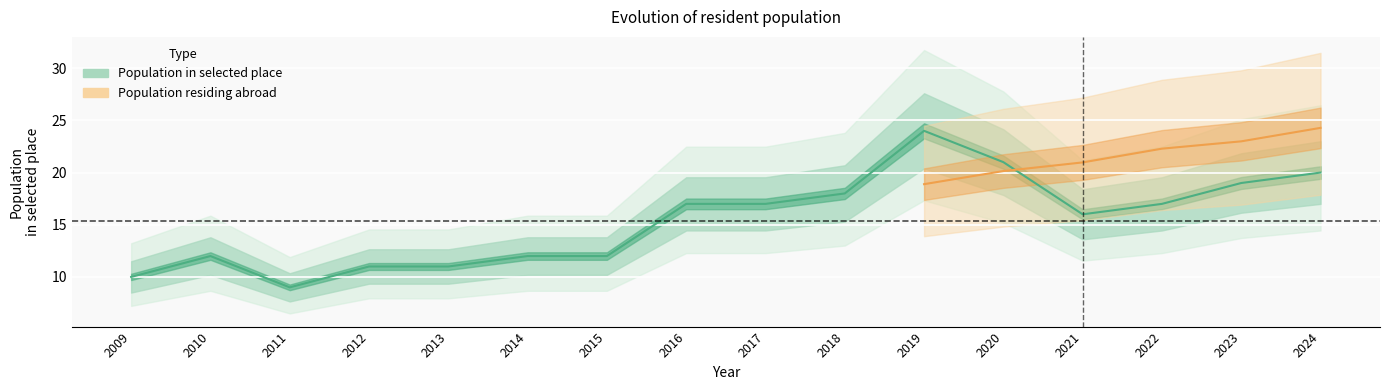

Where does the data first go above 17?

2018